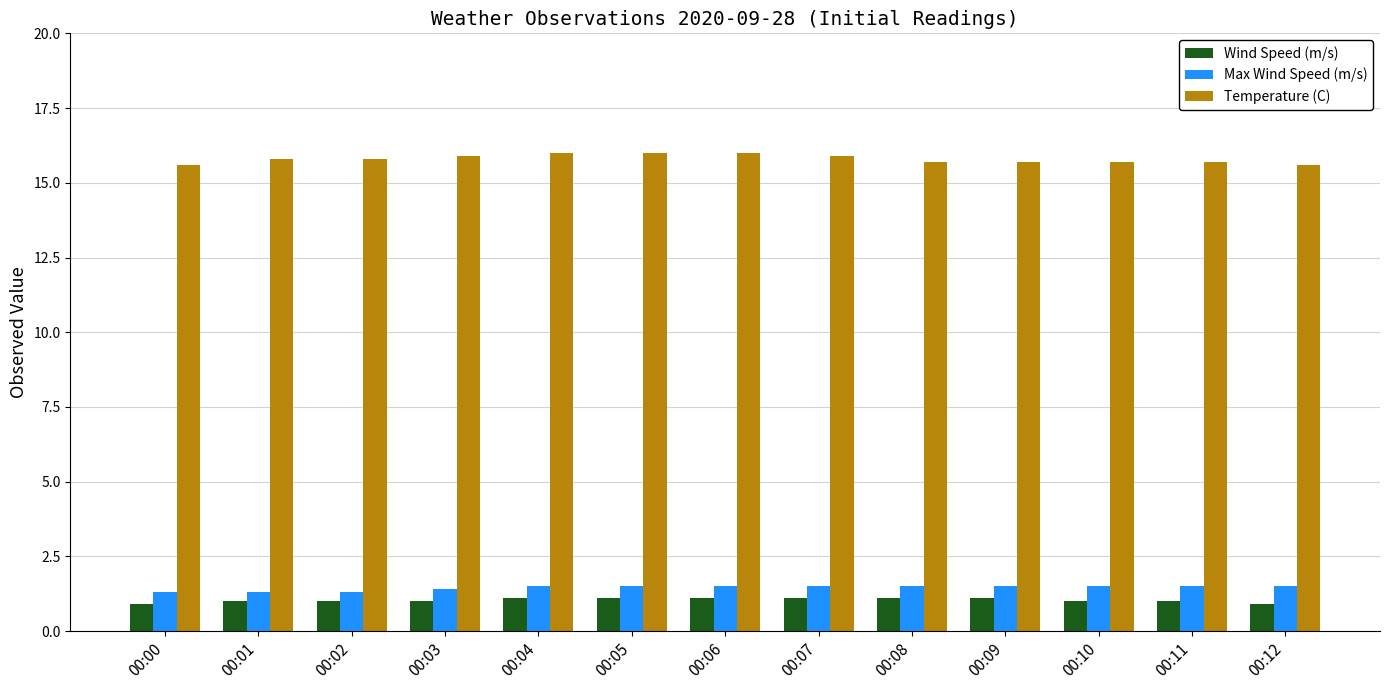

What is the value of the Wind Speed (m/s) bar at the 13th from the left?

0.9